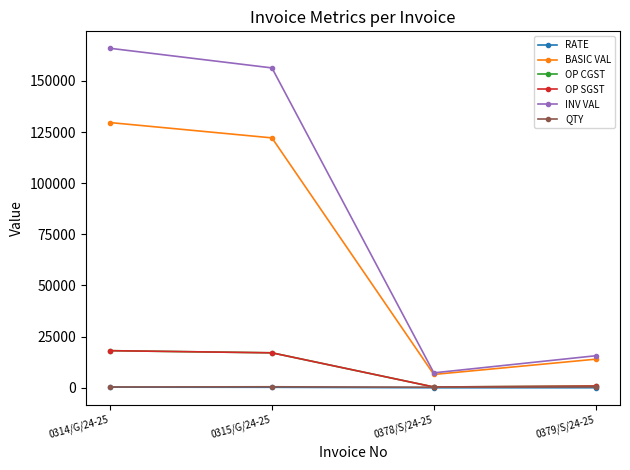

What is the label of the 1st point from the right?

0379/S/24-25